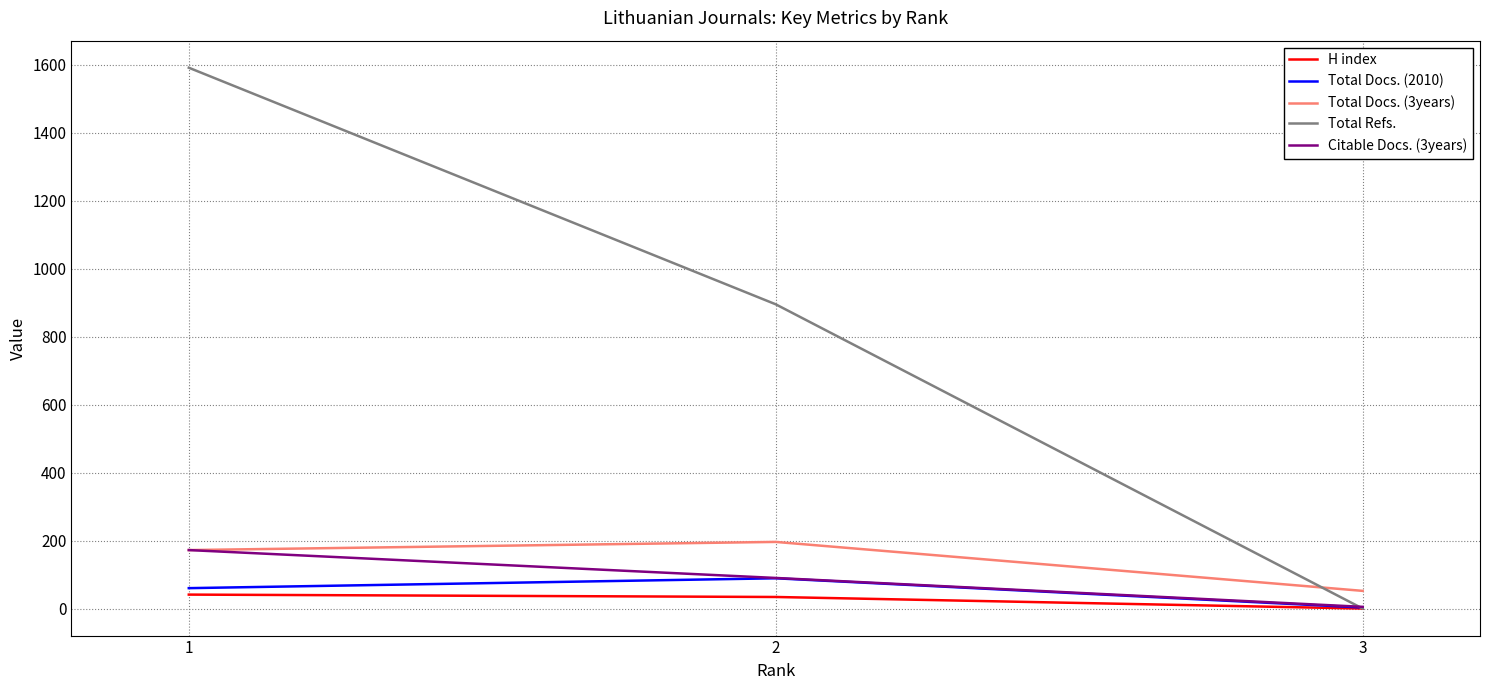

What is the maximum value shown in the chart?

1591